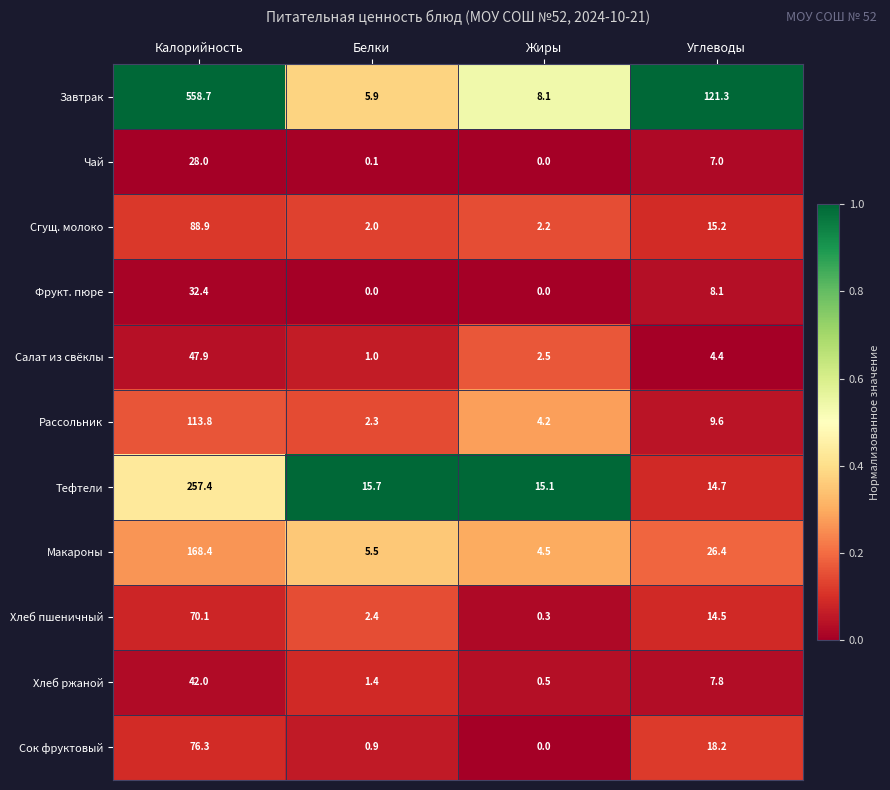

What is the difference between the highest and lowest values at Белки?

15.7